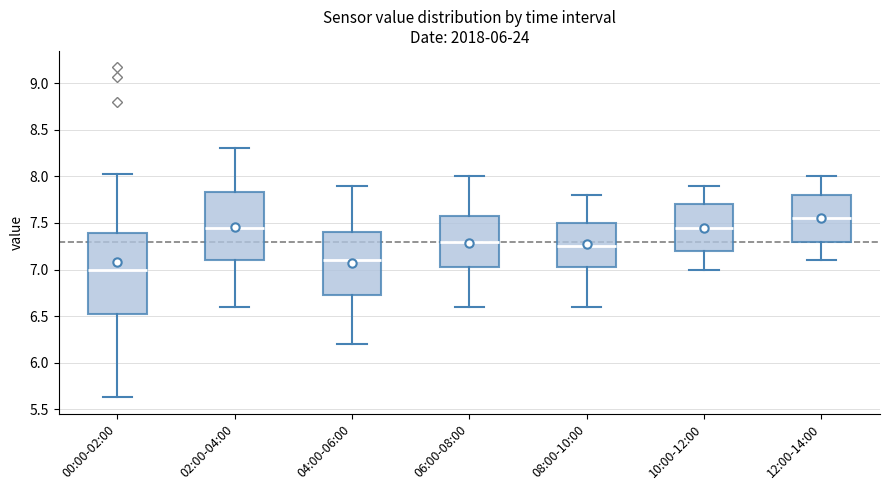

Reading left to right, read every box against the y-axis: the position of its median line, the range the box covers, and the ends of its whiskers. The values are not printed on the chart, so give them approximately, as read against the axis.

00:00-02:00: median 7.00, box 6.50 to 7.40, whiskers 5.65 to 8.05
02:00-04:00: median 7.45, box 7.10 to 7.85, whiskers 6.60 to 8.30
04:00-06:00: median 7.10, box 6.75 to 7.40, whiskers 6.20 to 7.90
06:00-08:00: median 7.30, box 7.05 to 7.60, whiskers 6.60 to 8.00
08:00-10:00: median 7.25, box 7.05 to 7.50, whiskers 6.60 to 7.80
10:00-12:00: median 7.45, box 7.20 to 7.70, whiskers 7.00 to 7.90
12:00-14:00: median 7.55, box 7.30 to 7.80, whiskers 7.10 to 8.00